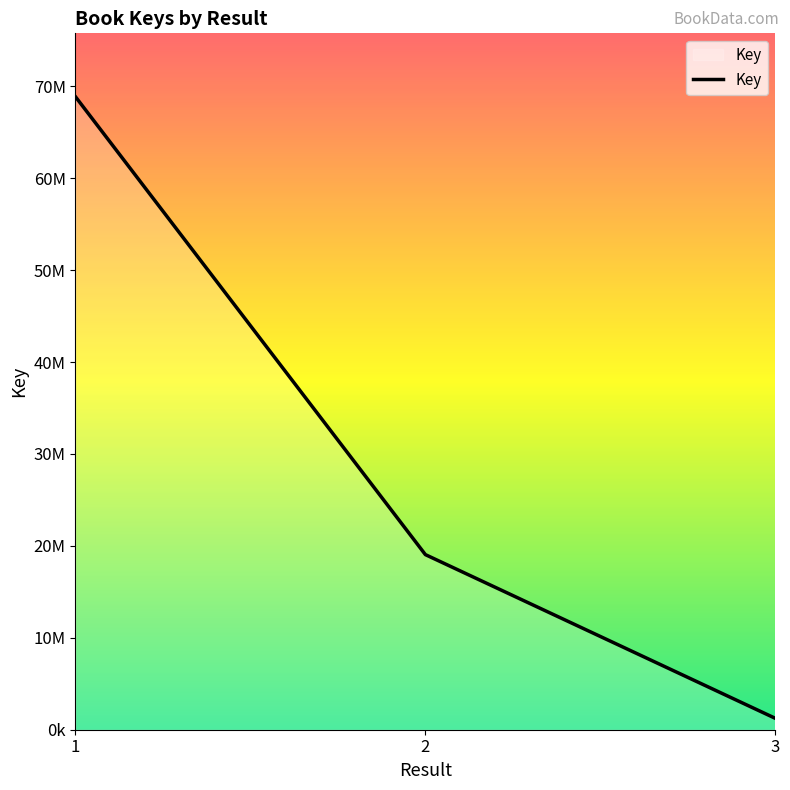

True or false: the data shows 30273863 at 2.

False